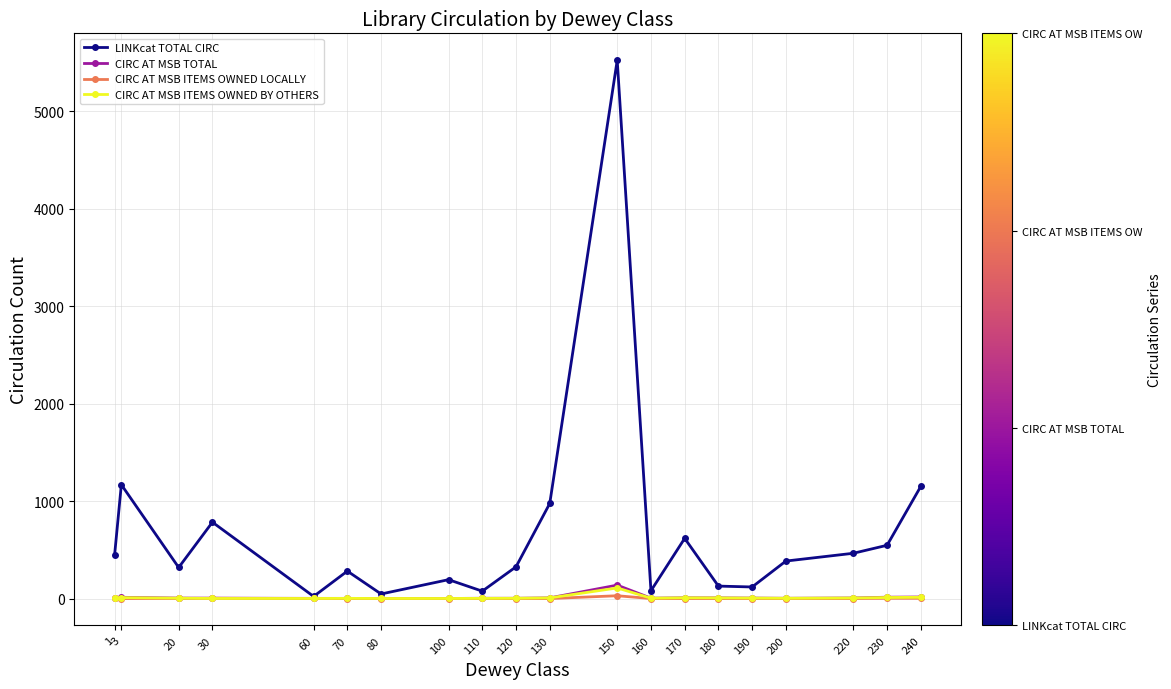

What are all the series names shown in the legend?

LINKcat TOTAL CIRC, CIRC AT MSB TOTAL, CIRC AT MSB ITEMS OWNED LOCALLY, CIRC AT MSB ITEMS OWNED BY OTHERS